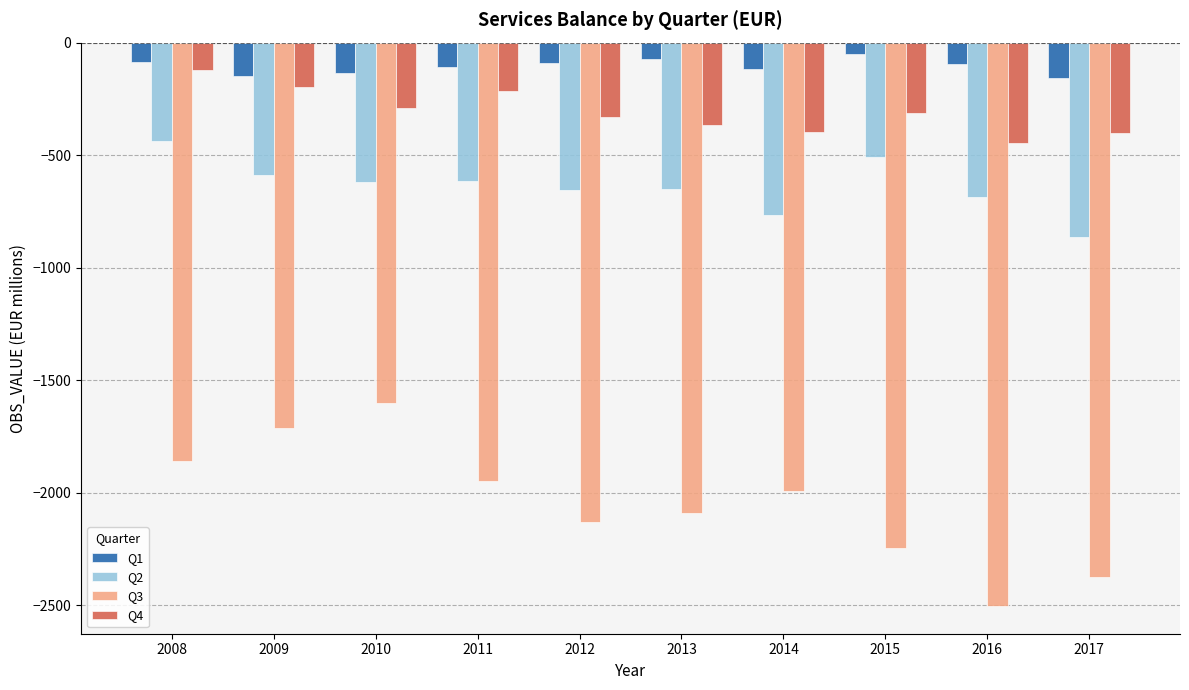

What are all the series names shown in the legend?

Q1, Q2, Q3, Q4